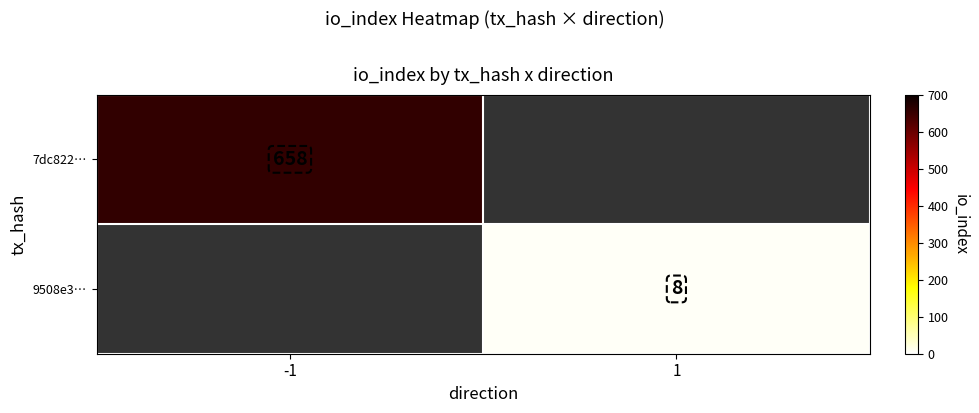

What is the minimum value shown in the chart?

8.0